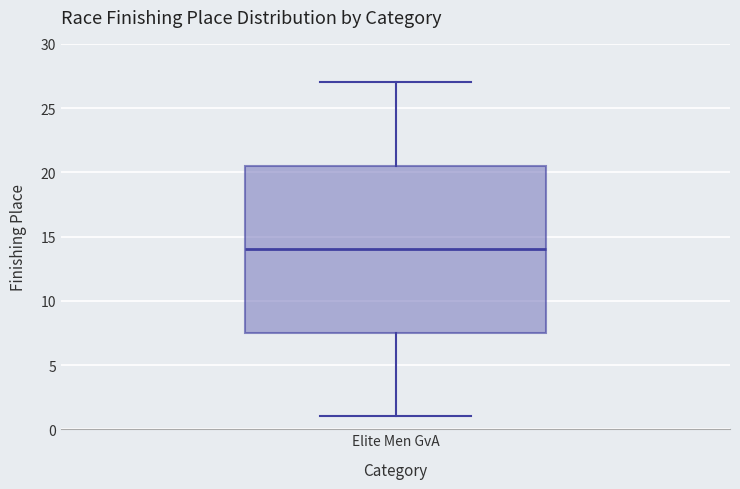

Transcribe this box plot: give where the median line is, the range the box spans, and where the two whiskers end, as read against the y-axis. The values are not printed on the chart, so give them approximately, as read against the axis.

median 14.0, box 7.5 to 20.5, whiskers 1.0 to 27.0